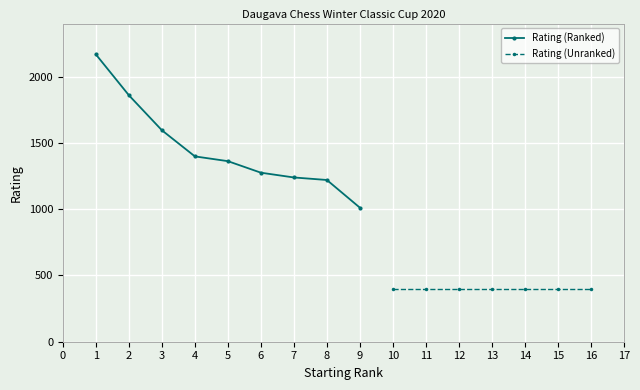

True or false: Rating (Unranked) has more than 2 points higher than both neighbors.

False